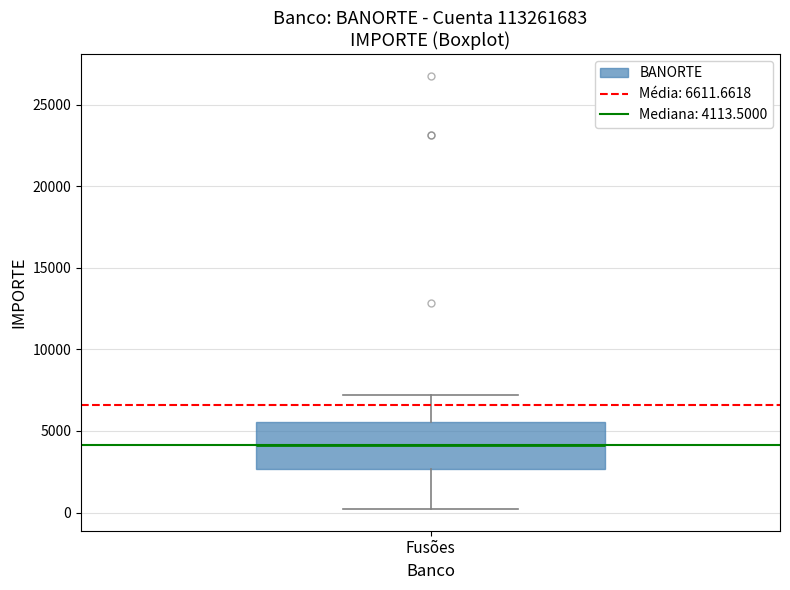

Where is the upper edge of the box for Fusões on the y-axis? The values are not printed on the chart, so give them approximately, as read against the axis.

5500